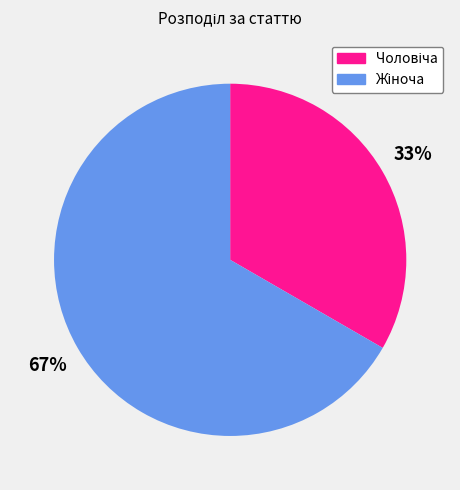

How many segments does this pie chart have?

2